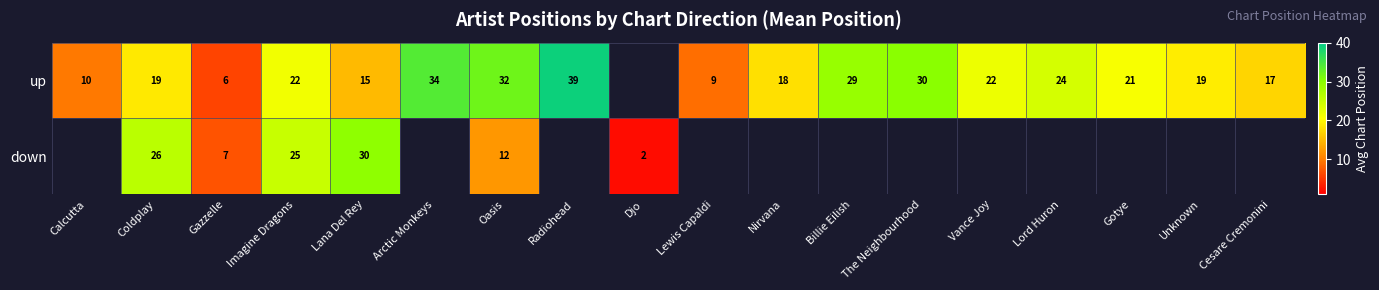

Is the value of down at Cesare Cremonini greater than the value of up at The Neighbourhood?

No